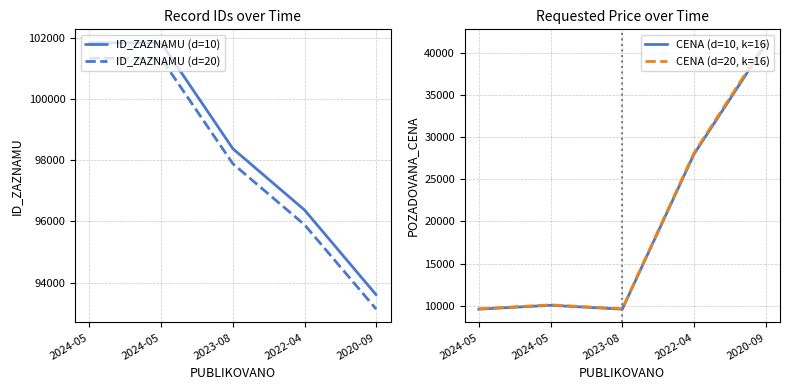

At which label does ID_ZAZNAMU (d=10) reach its minimum?

2020-09